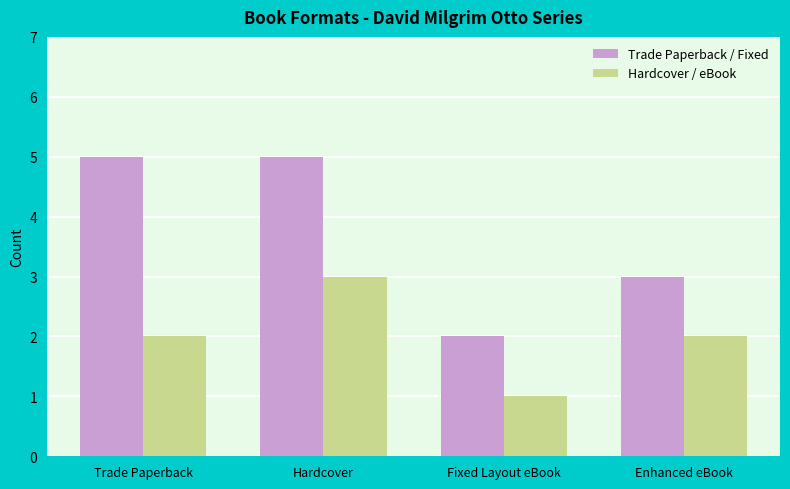

What is the maximum value shown in the chart?

5